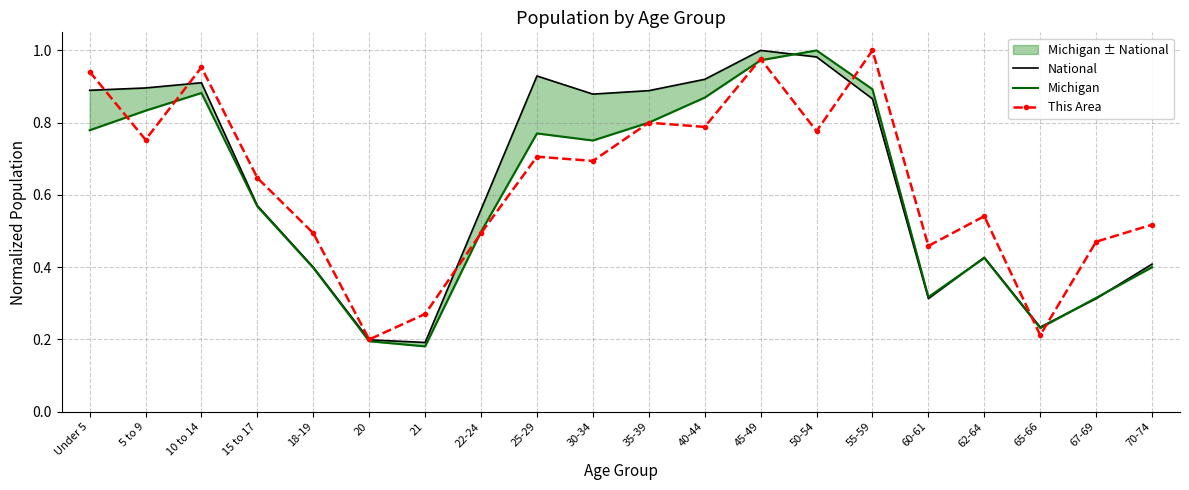

At which category does the chart reach its peak across all series?

45-49